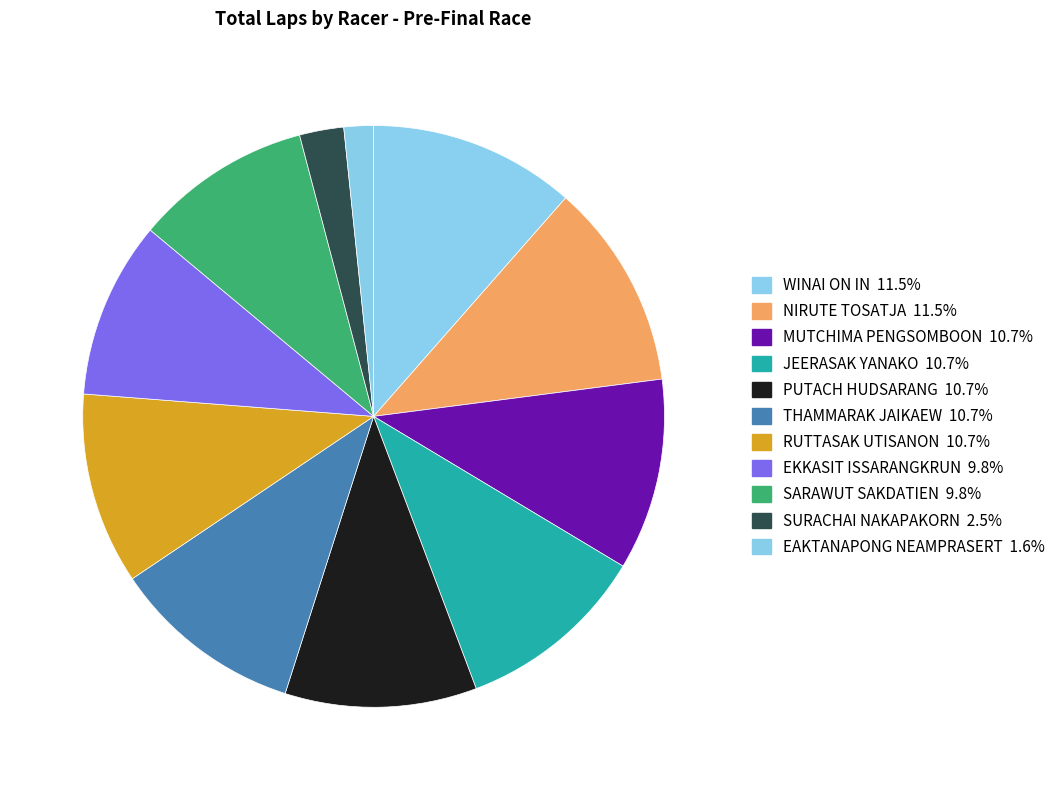

To the nearest percent, what is the combined percentage of WINAI ON IN and NIRUTE TOSATJA?

23%